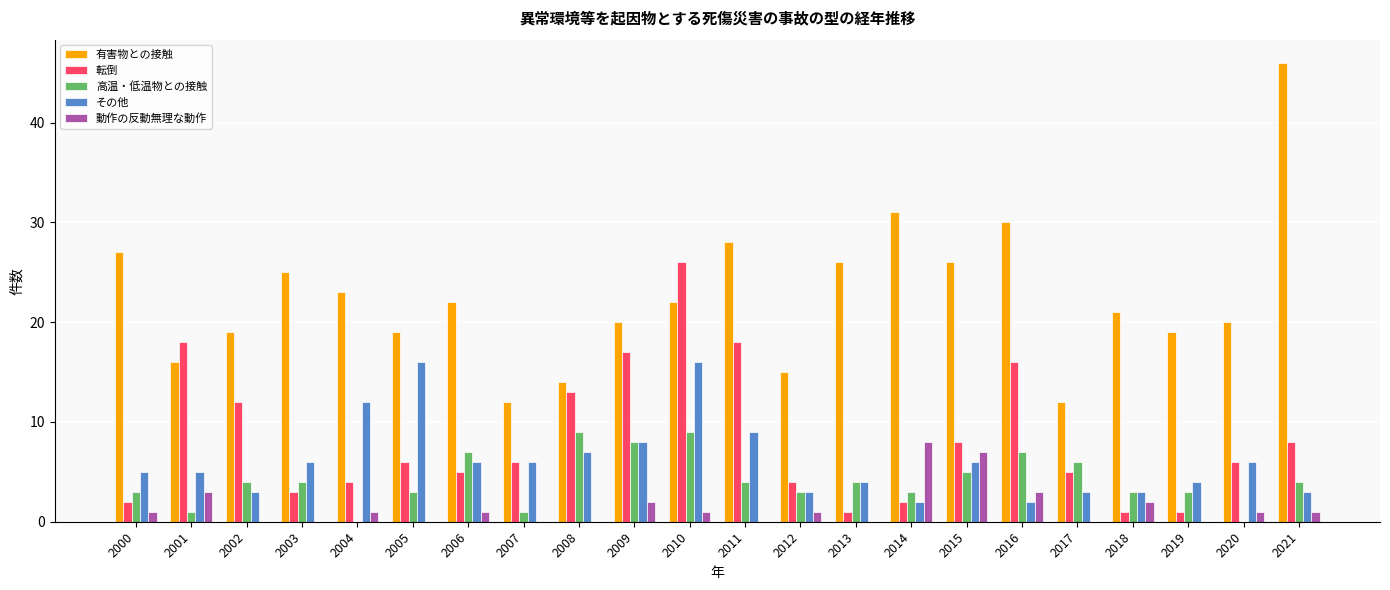

Between 2013 and 2019, which series saw the biggest shift?

有害物との接触